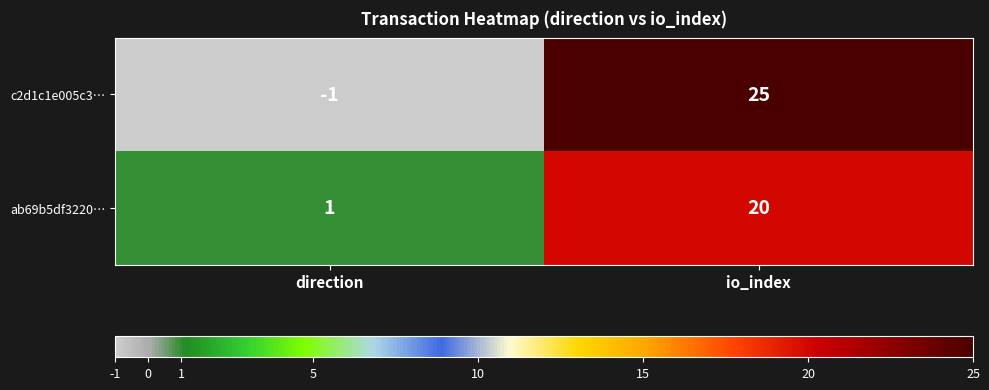

At which category does the chart reach its minimum across all series?

direction